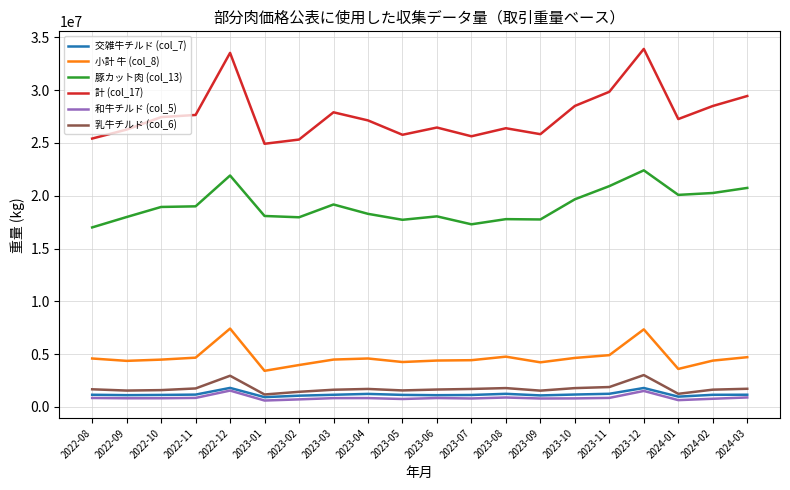

Is the value of 豚カット肉 (col_13) at 2023-03 greater than the value of 計 (col_17) at 2022-12?

No